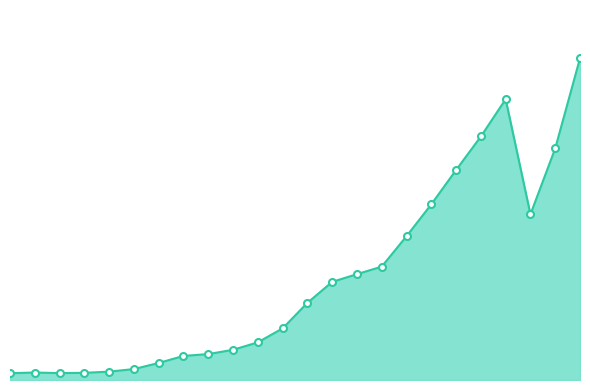

Where is the first local maximum for თბილისი?

2000